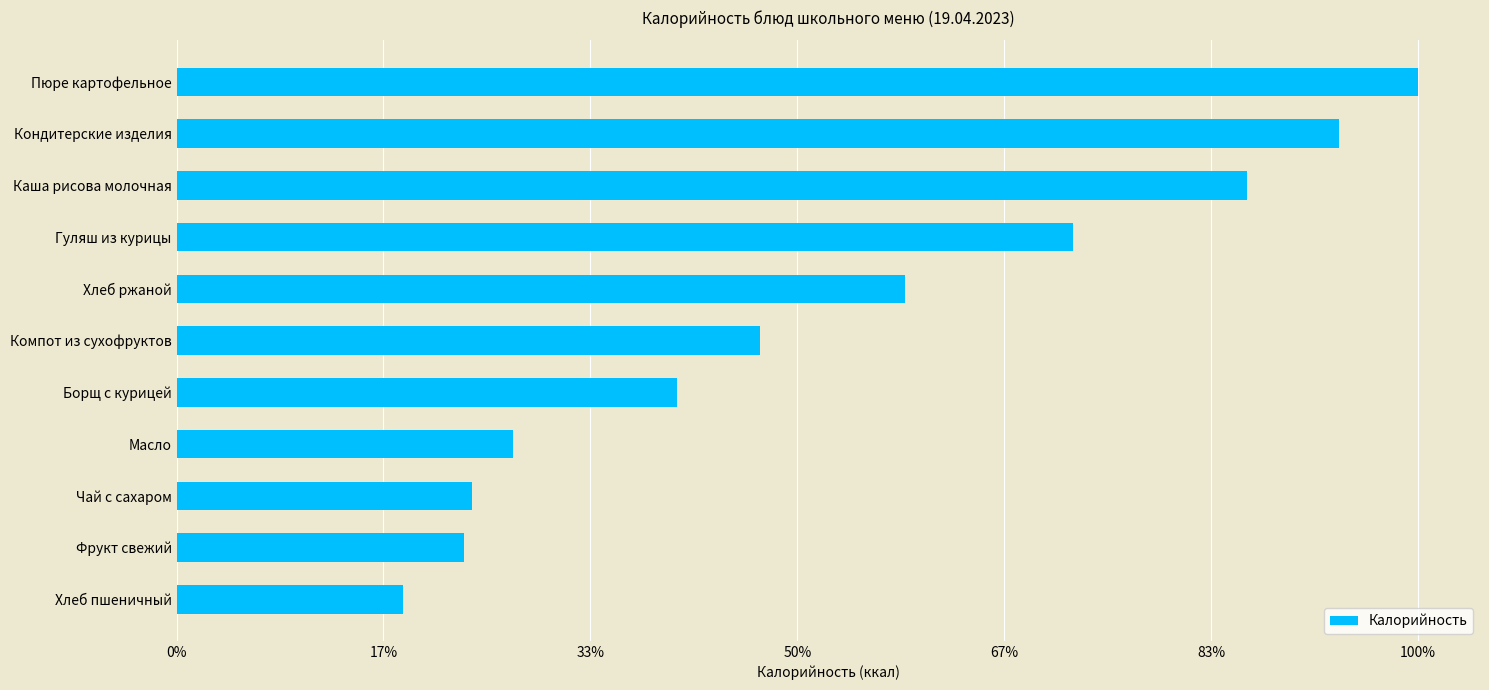

Are the bars horizontal?

Yes